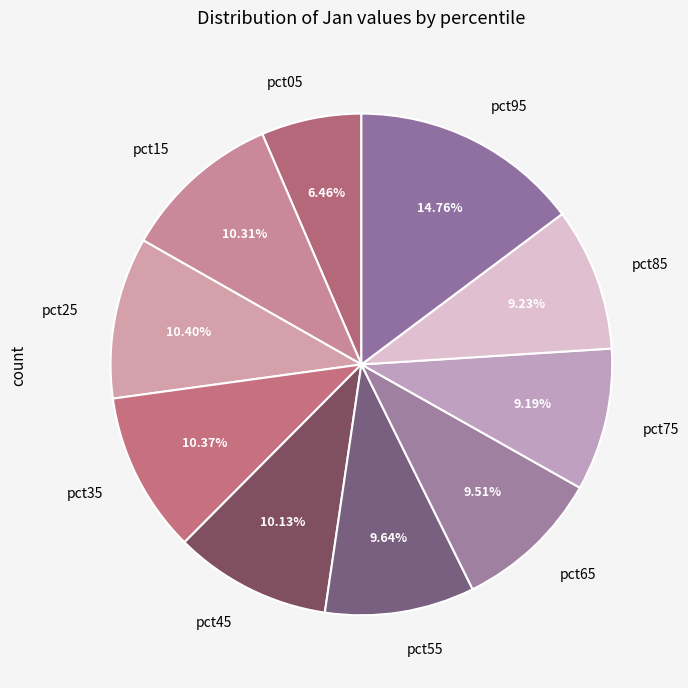

The pct15 slice represents 1% of the pie. True or false?

False